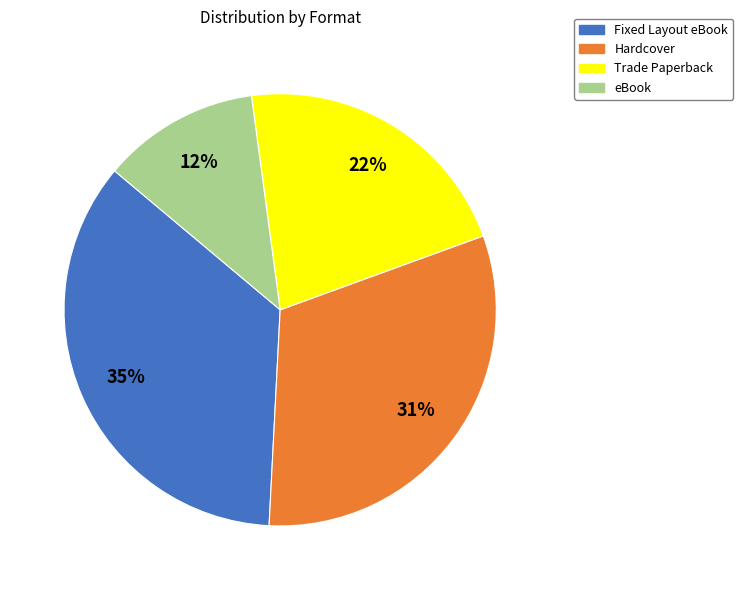

The eBook slice represents 20% of the pie. True or false?

False